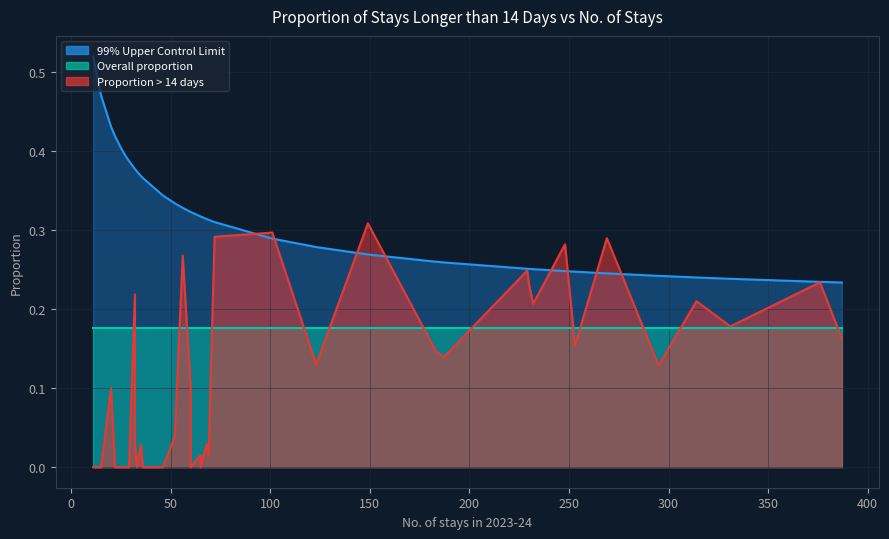

At how many categories does at least one series exceed 0?

40